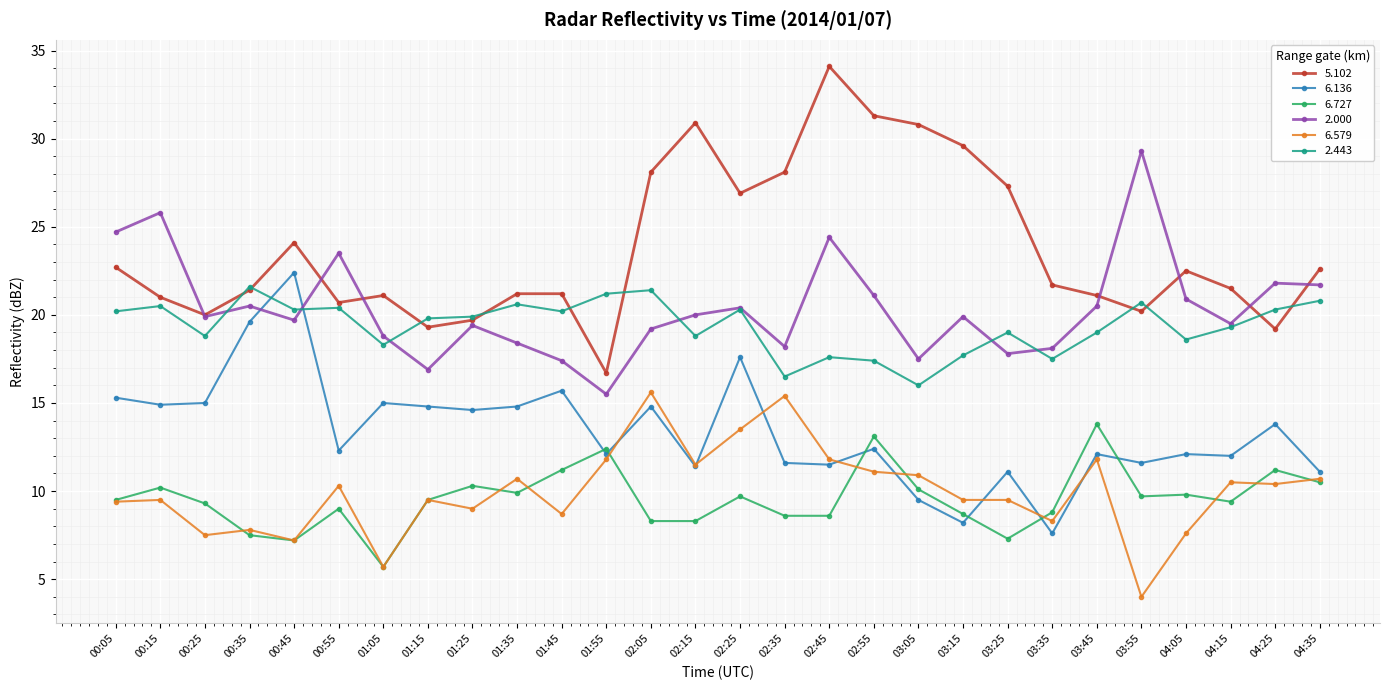

True or false: 6.727 has more than 2 interior local peaks.

True